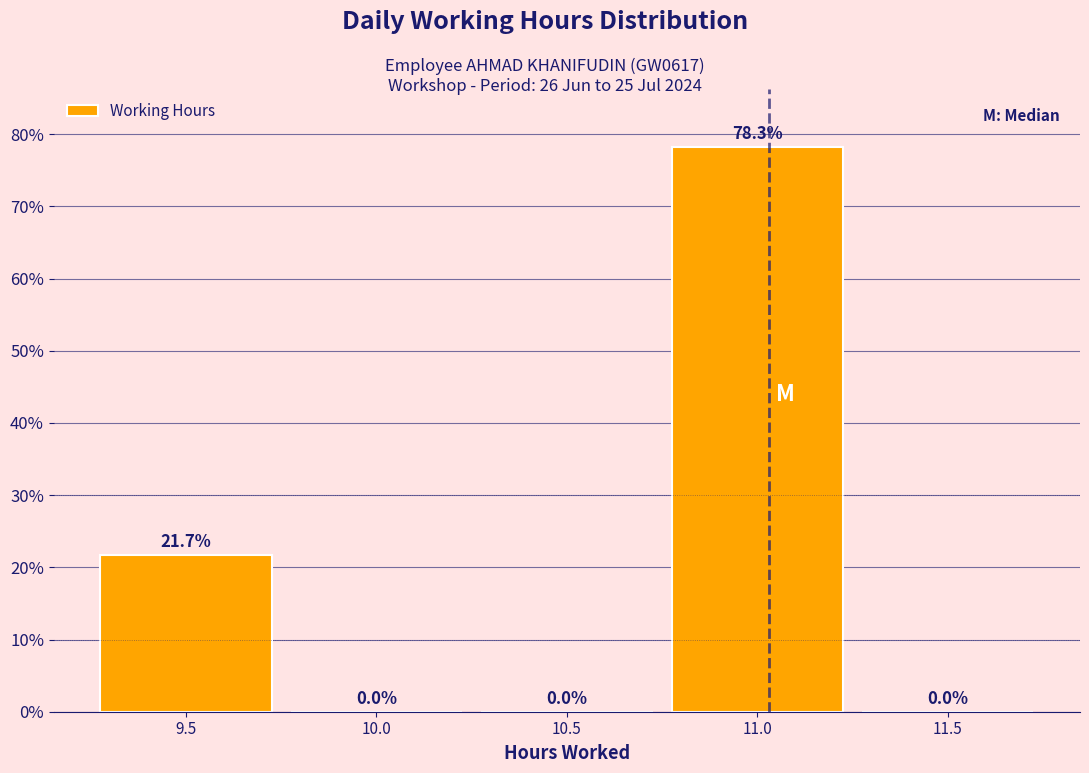

Reading left to right, list all the values displayed in this chart.

9.5=21.7	10.0=0.0	10.5=0.0	11.0=78.3	11.5=0.0